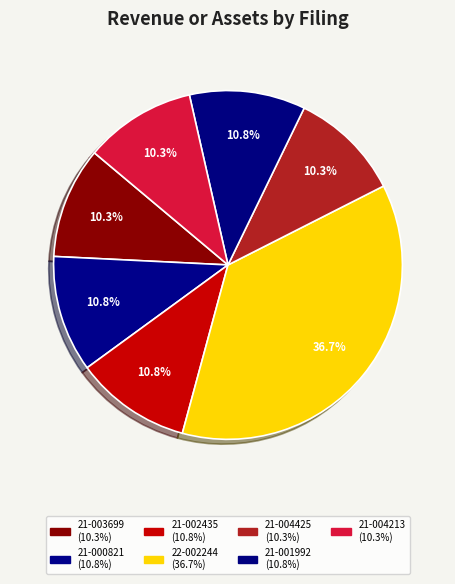

How many segments does this pie chart have?

7